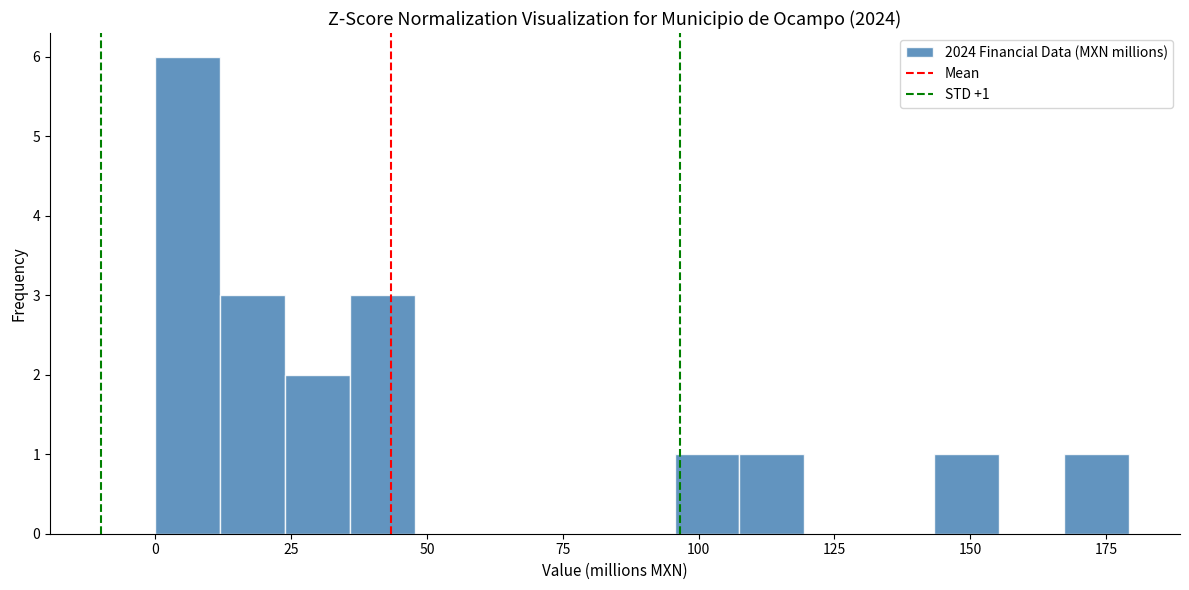

Around what value on the x-axis is the tallest bar? Give the approximate position of its centre, as read against the axis.

5